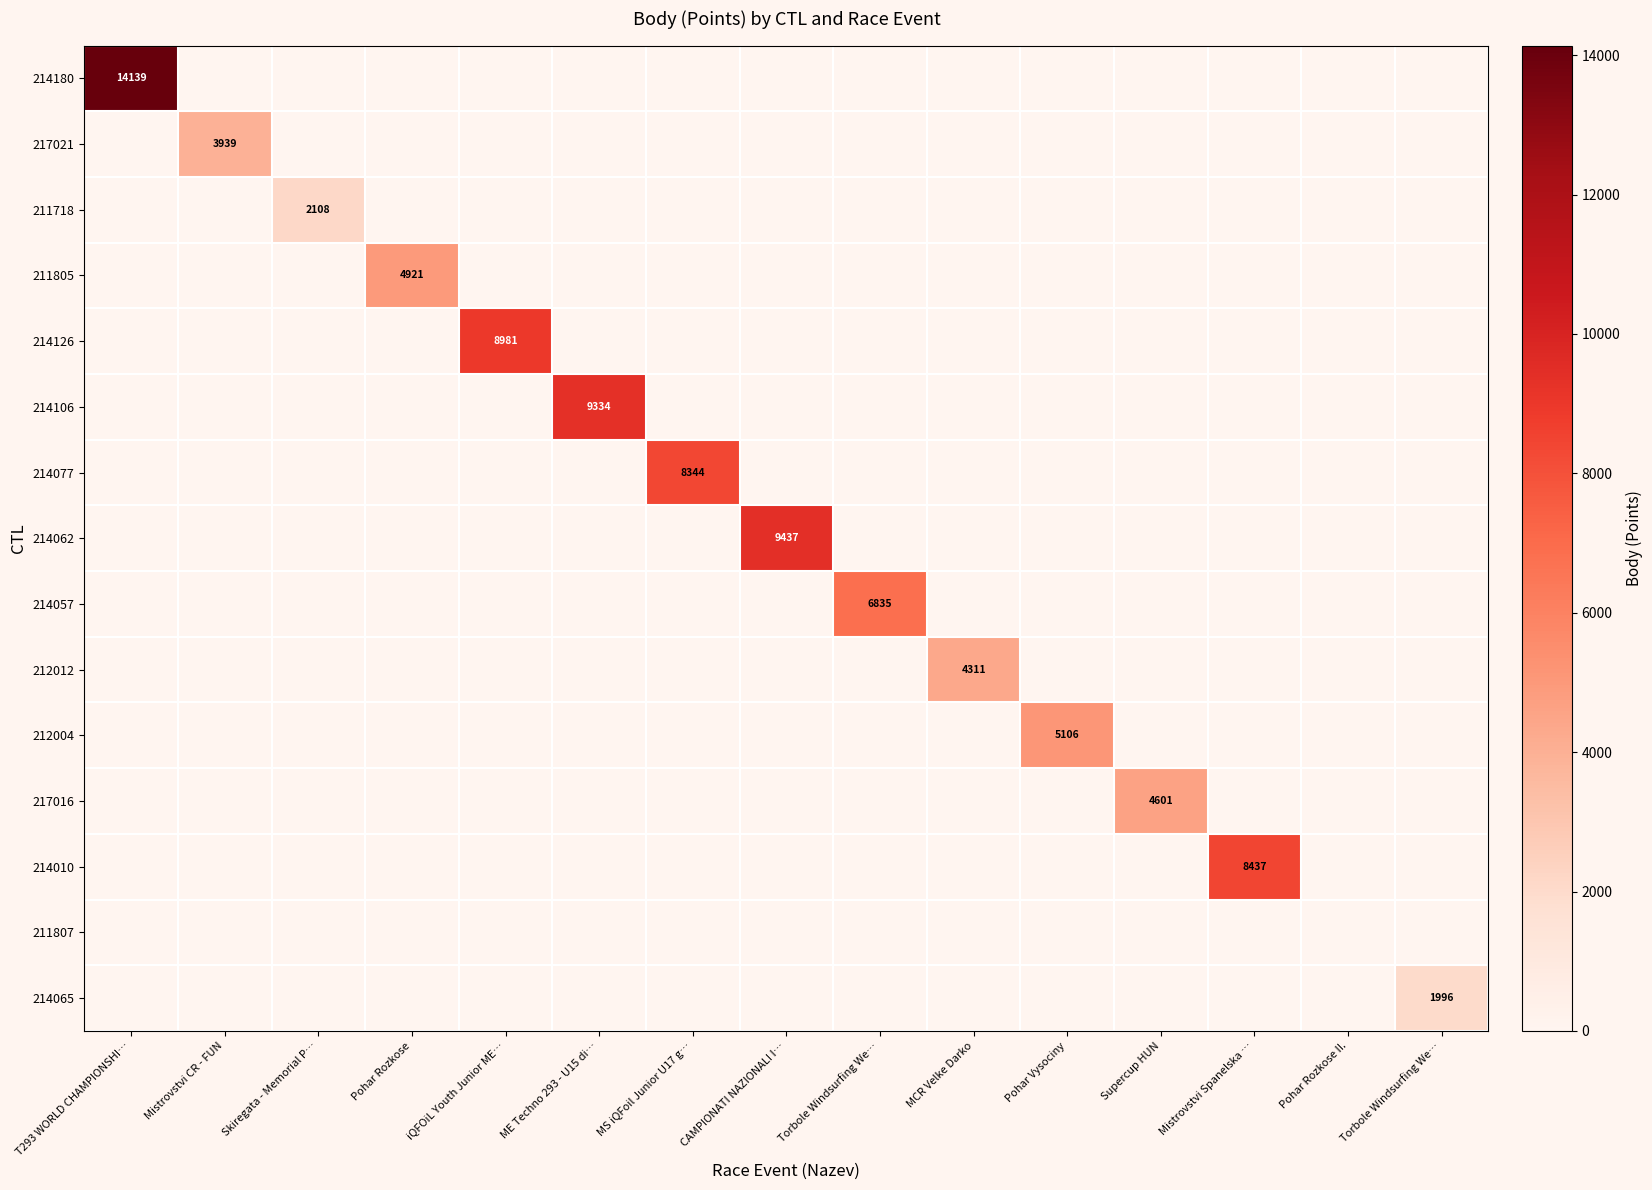

Which category has the highest value in the 214062 series?

CAMPIONATI NAZIONALI I…